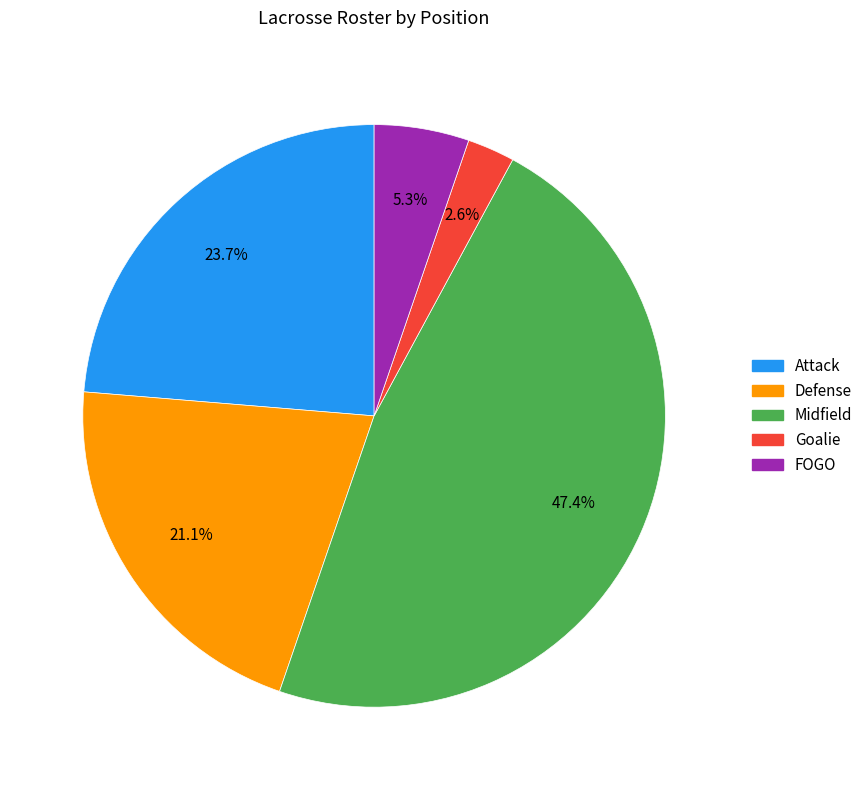

Which category has the biggest portion of the pie?

Midfield